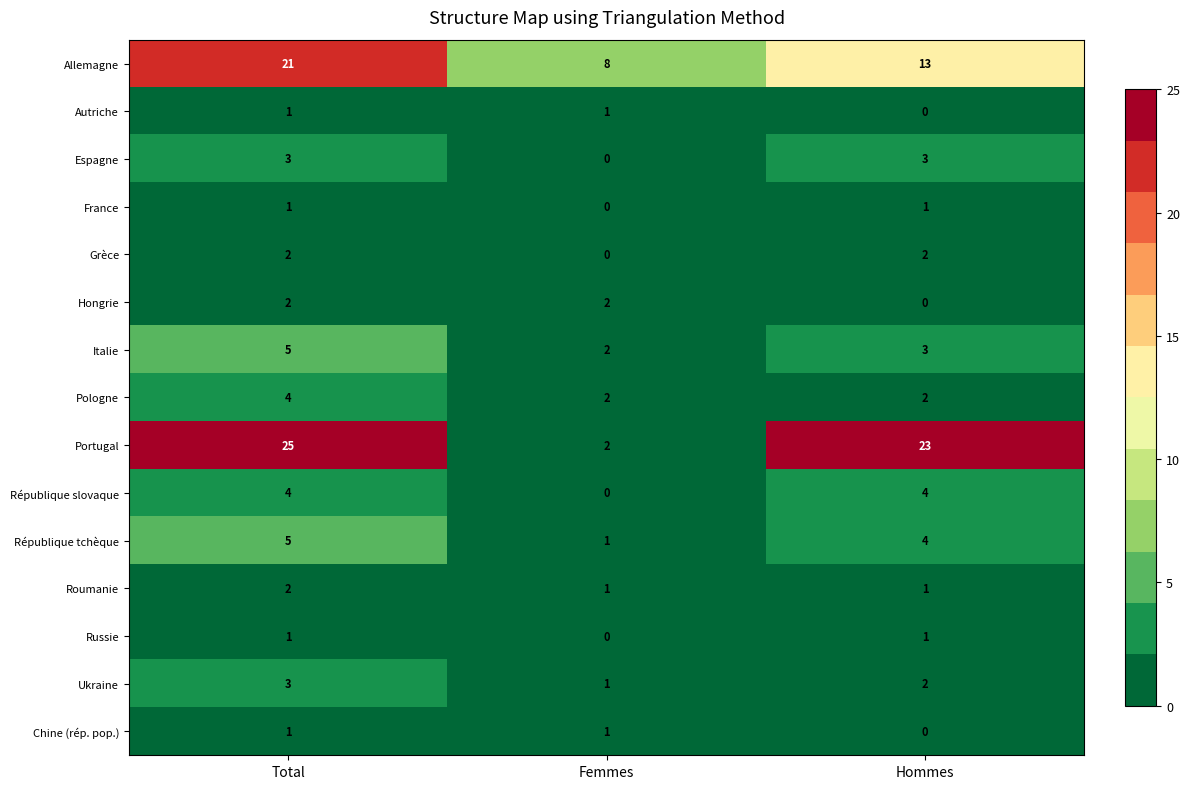

True or false: Ukraine has a value of 1 at Total.

False